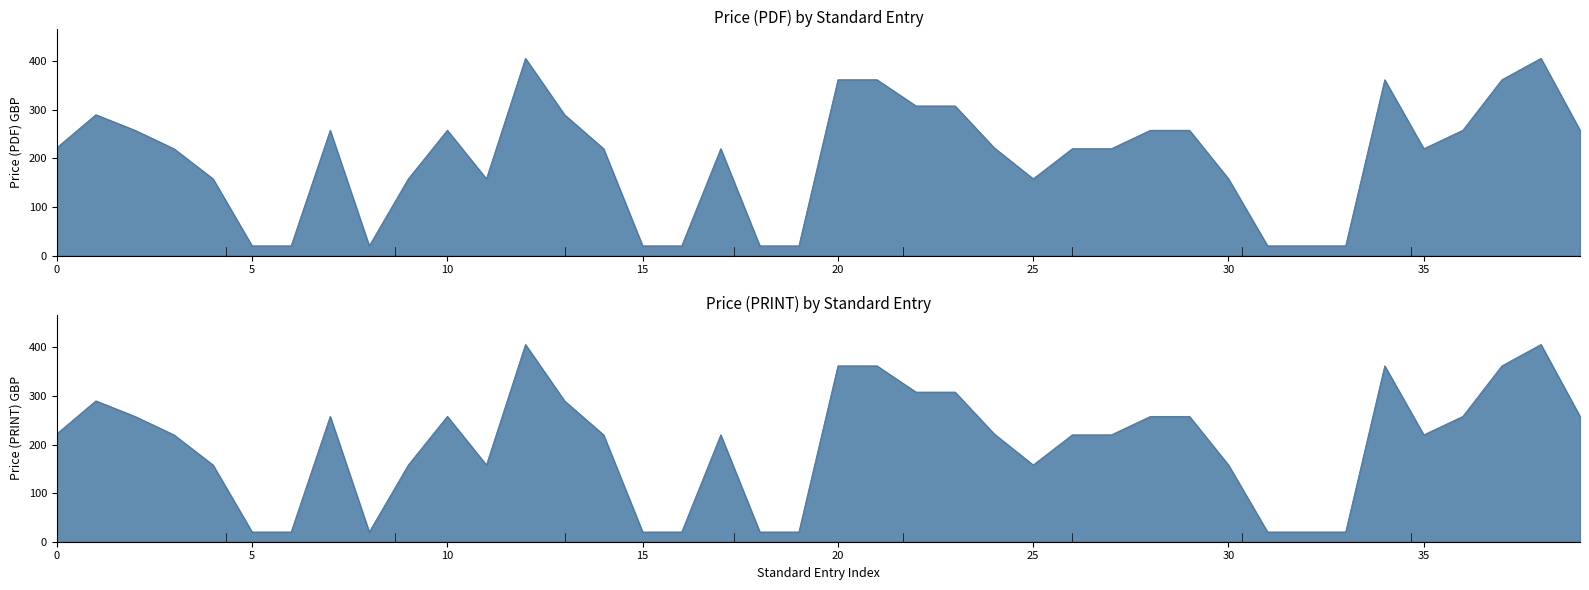

The Price (PDF) series shows 552 at 2024. True or false?

False